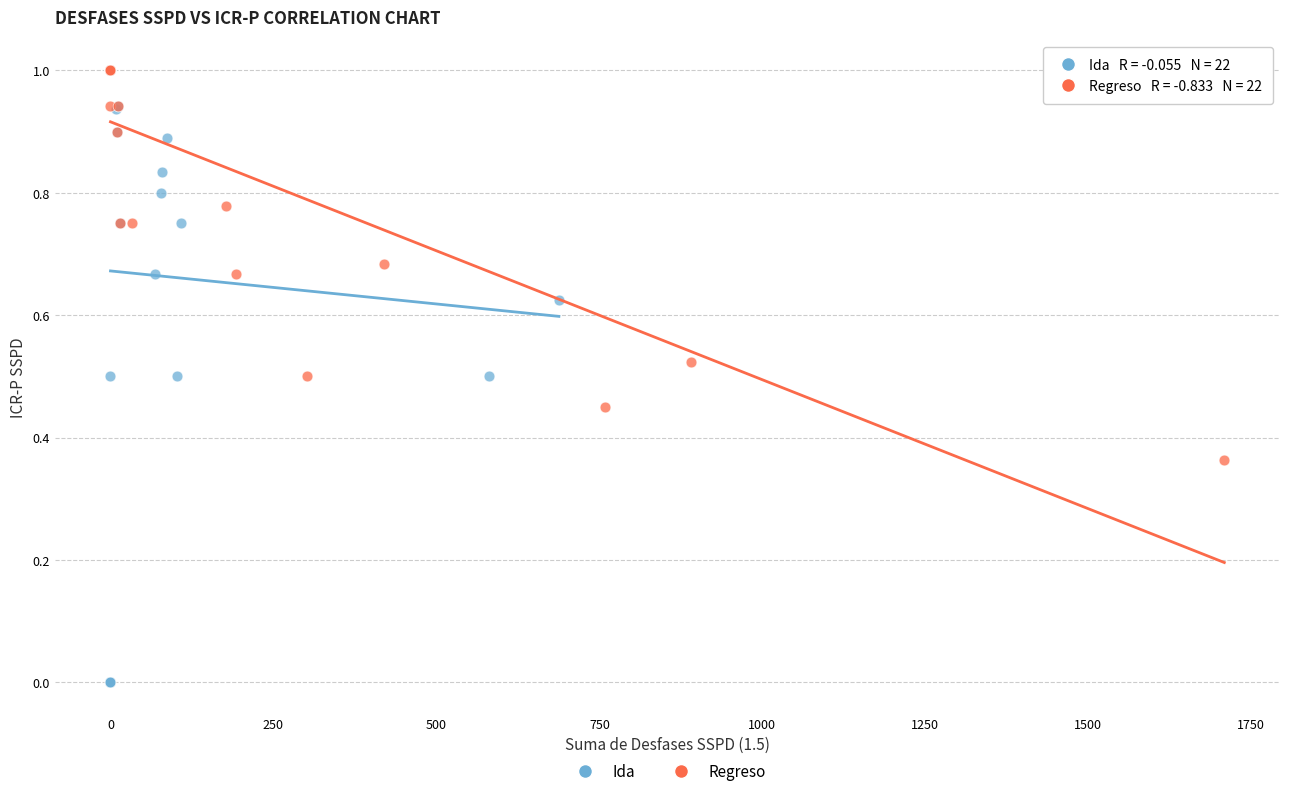

Which series has the widest spread of Y values?

Ida